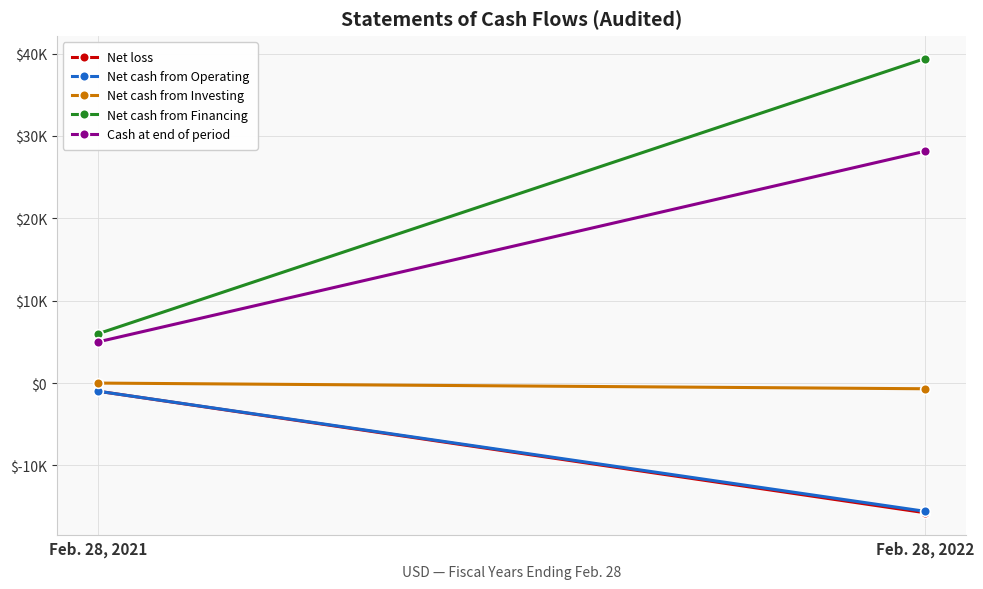

At which category is the sum across all series the highest?

Feb. 28, 2022